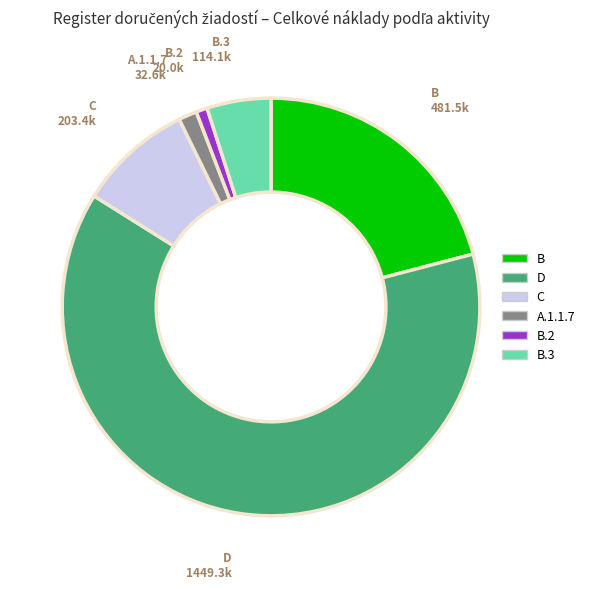

Is there a majority slice in this chart?

Yes